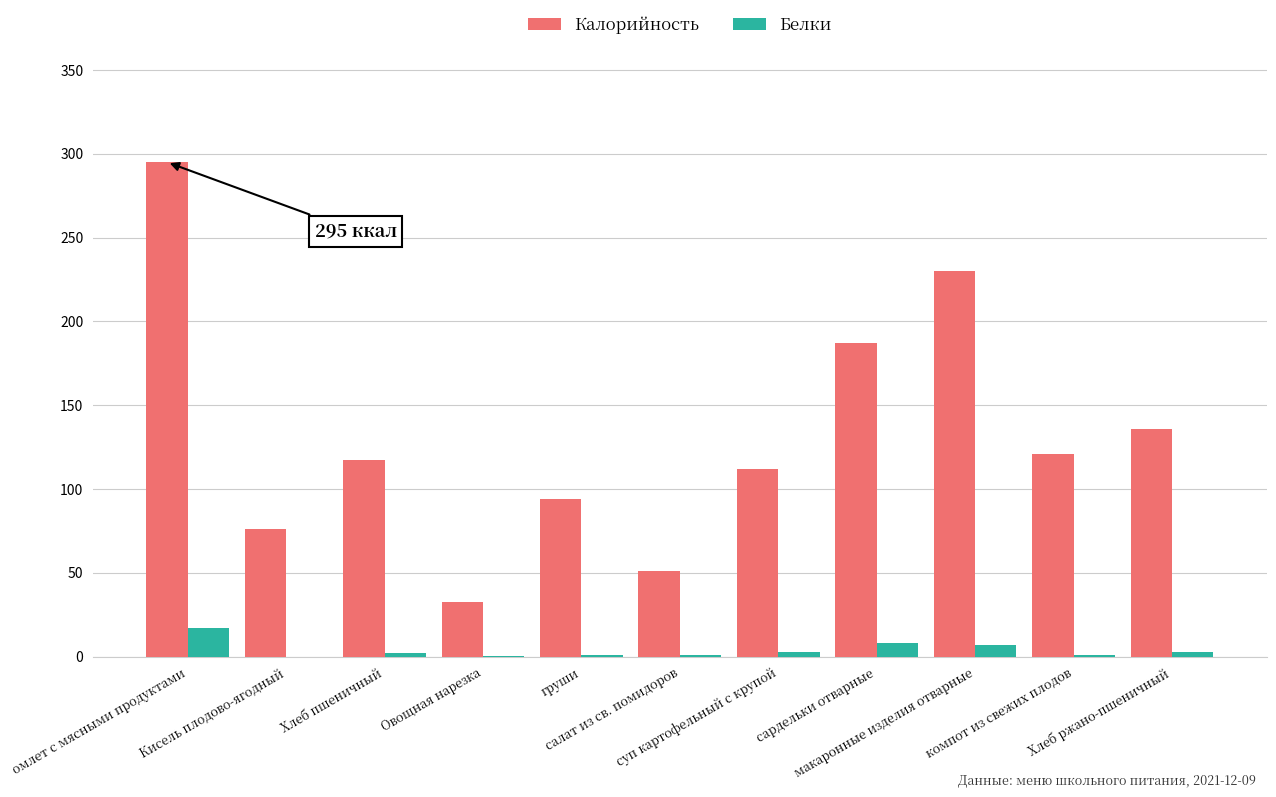

What is the maximum value shown in the chart?

295.0